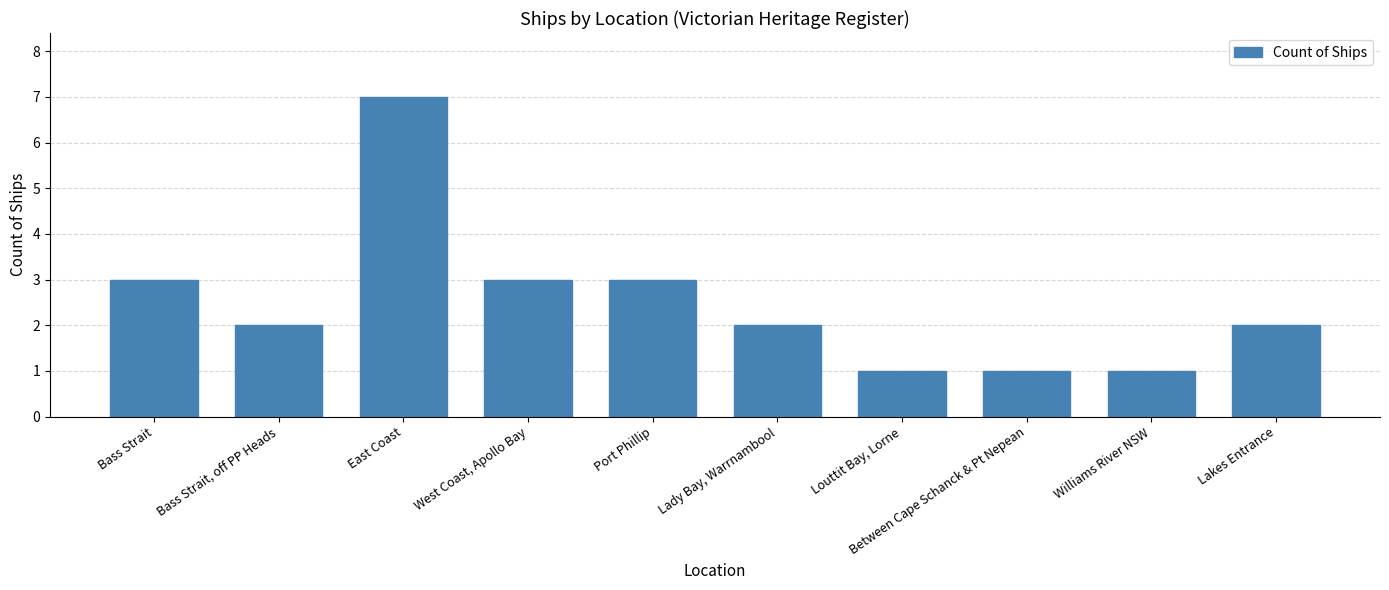

How many values are between 1 and 3?

9